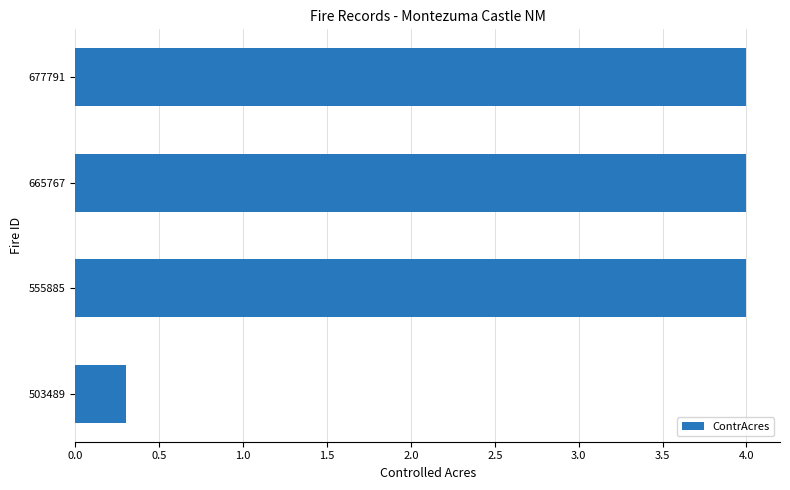

Approximately how many times larger is the value at 665767 compared to 555885?

1.0